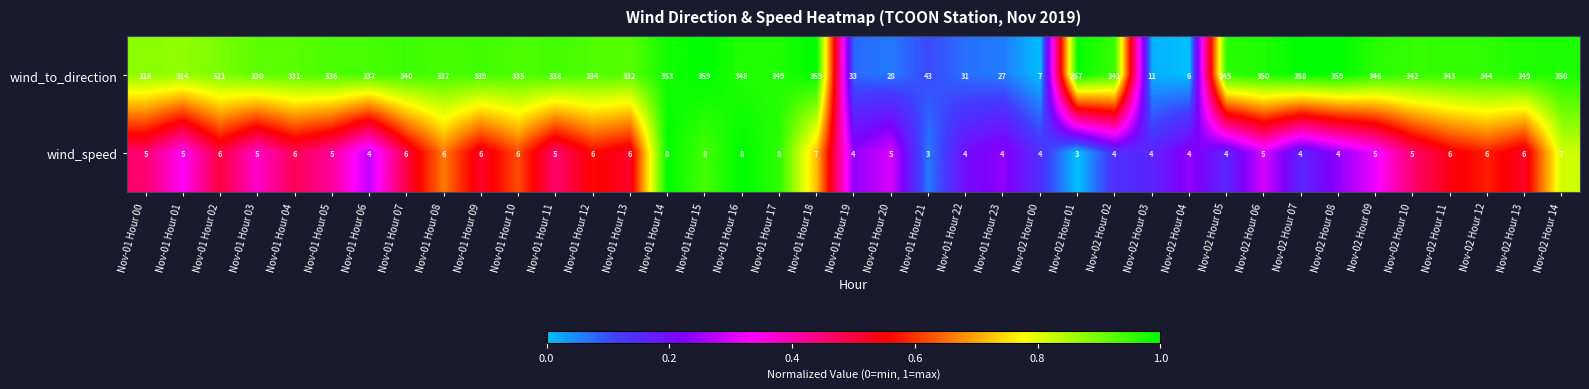

Between Nov-02 Hour 01 and Nov-02 Hour 08, which series saw the biggest shift?

wind_to_direction